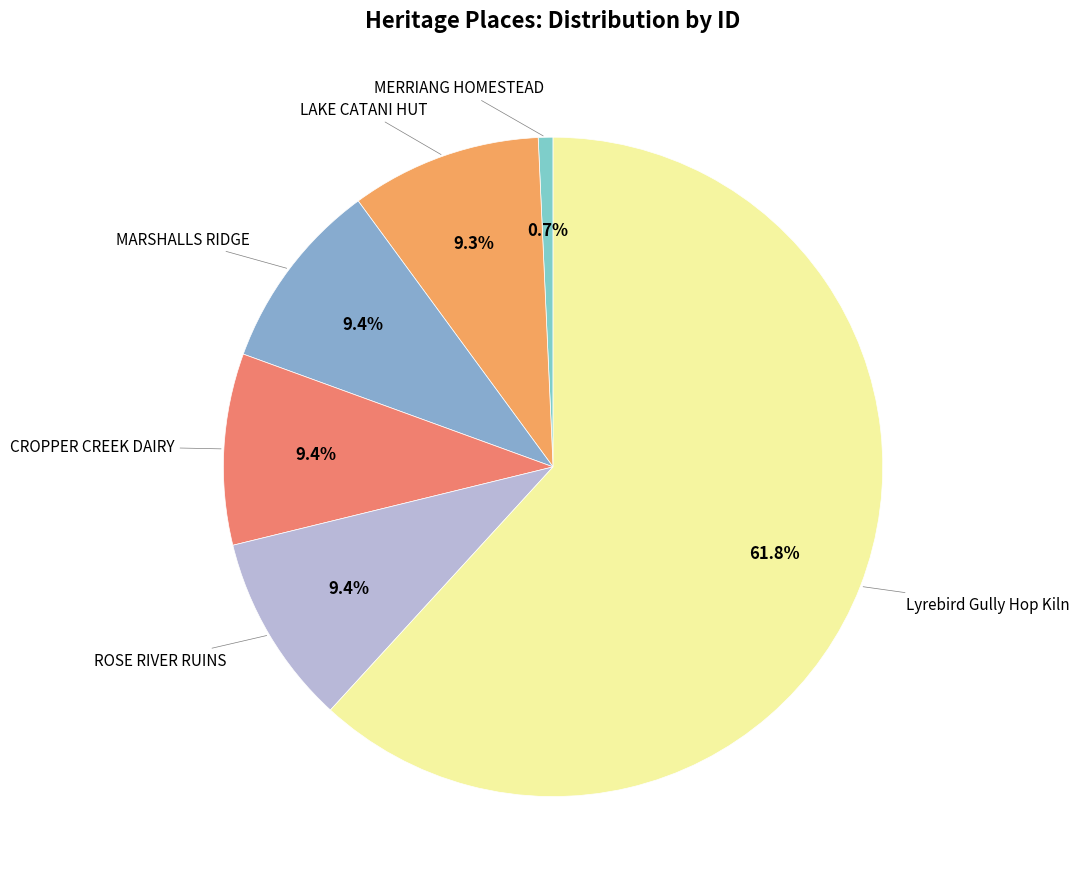

Does any single category account for the majority?

Yes